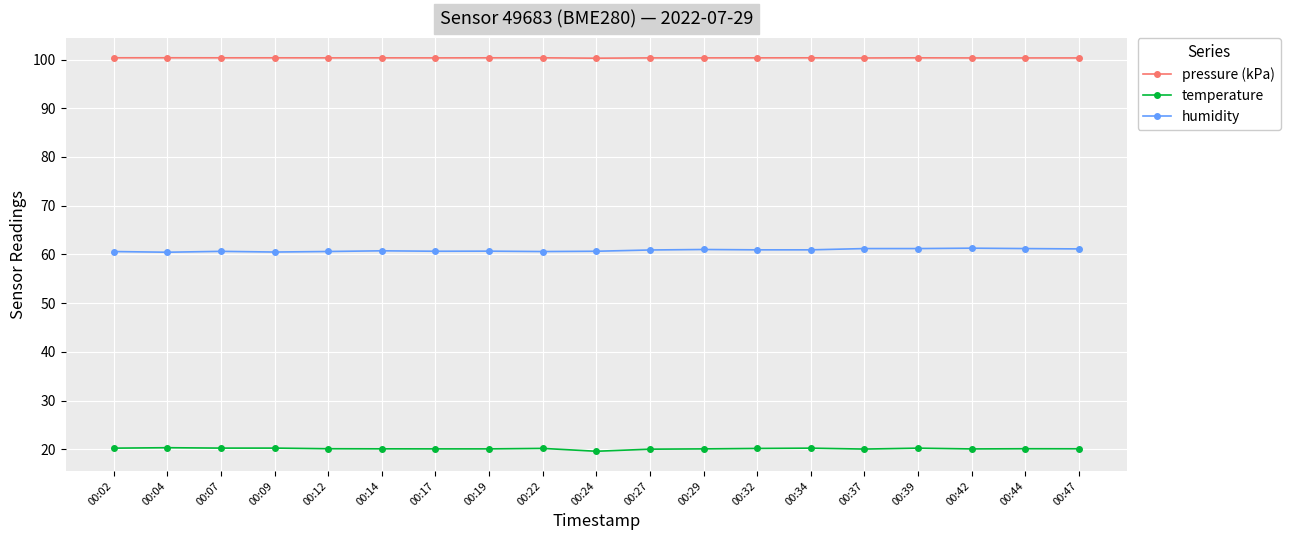

The value of pressure (kPa) at 00:09 is 100.4. True or false?

True